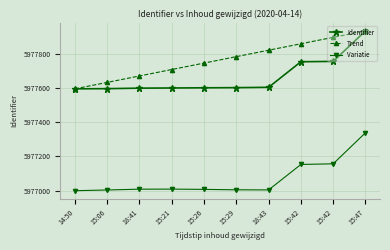

True or false: Trend has more than 1 interior local peaks.

False